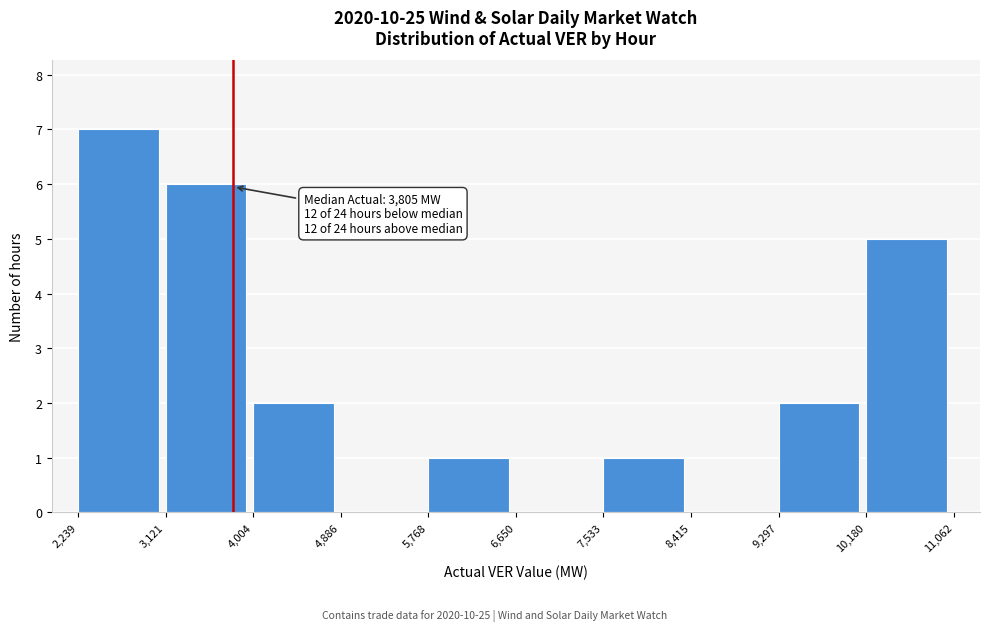

Which range on the x-axis has the tallest bar?

2,239 to 3,121